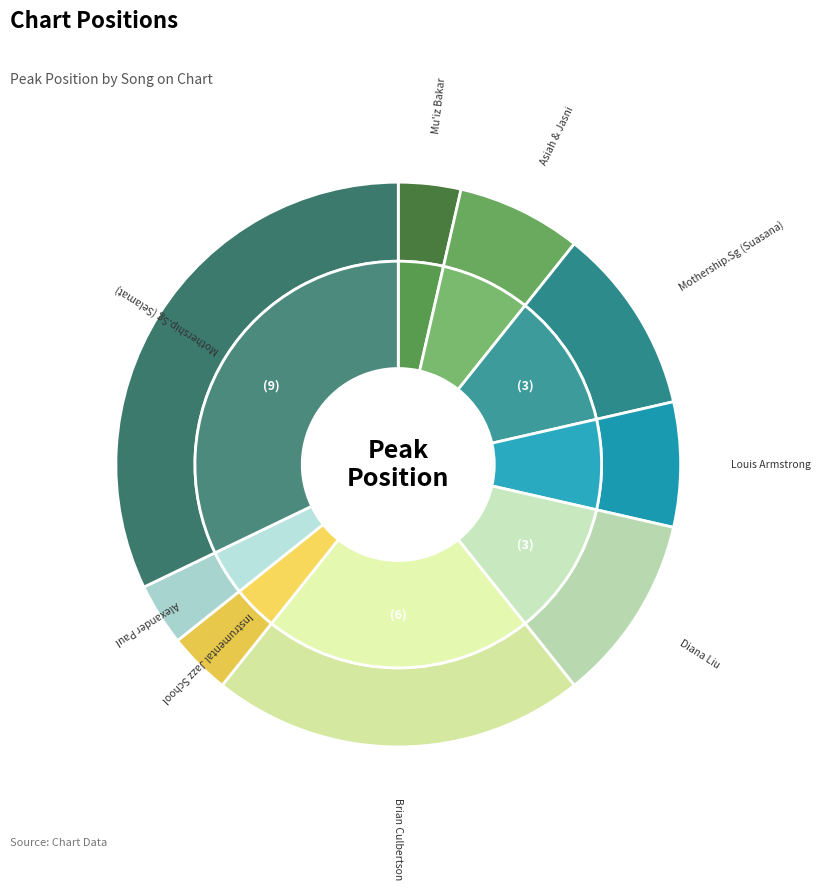

Is there any slice that represents more than half of the pie?

No